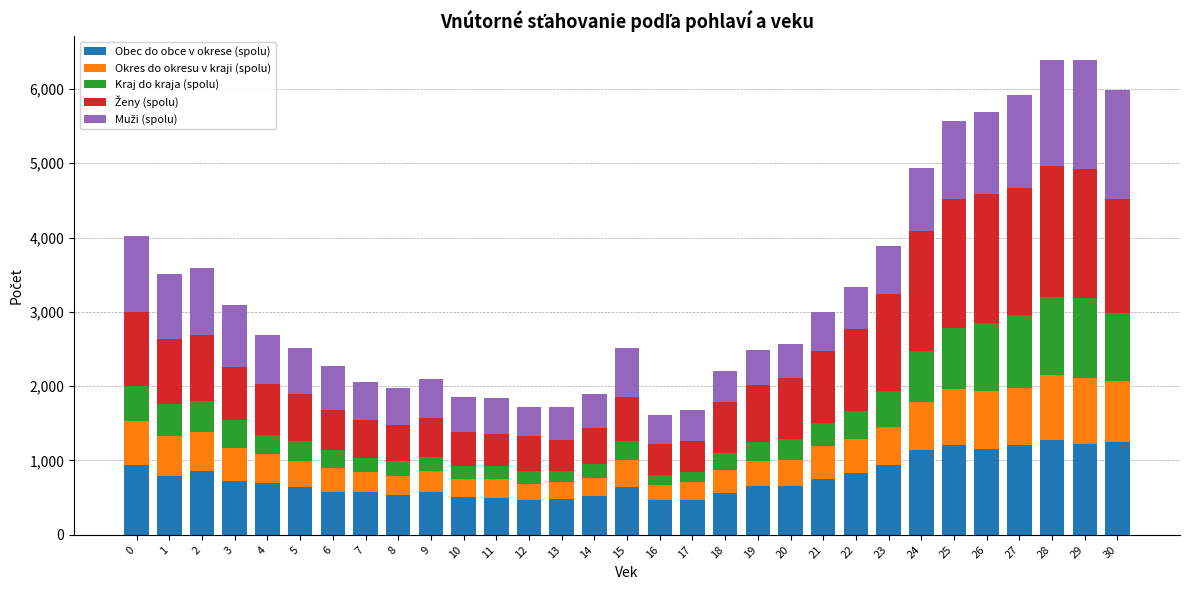

Are the bars grouped side by side (vs. stacked)?

No